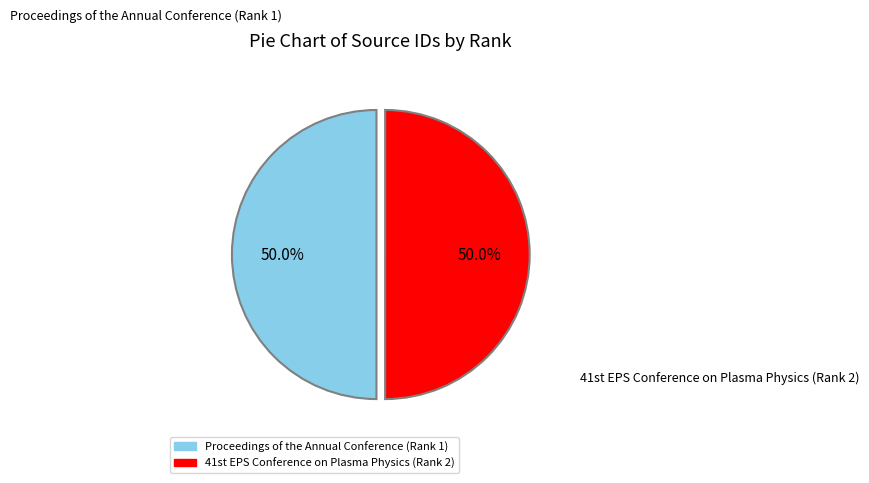

What percentage is NOT represented by Proceedings of the Annual Conference (Rank 1)?

50.0%